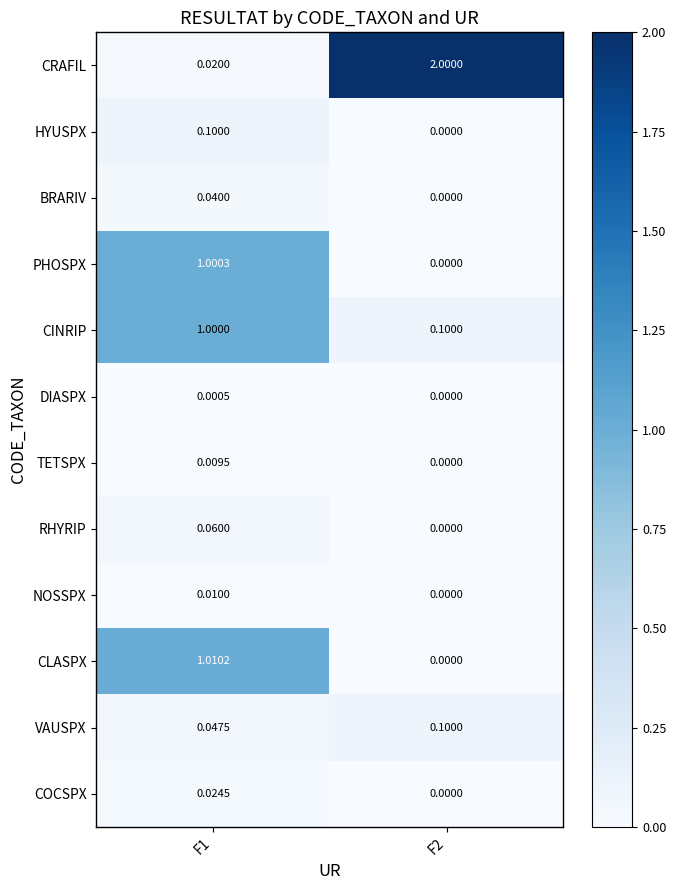

Which series has the largest total across all categories?

CRAFIL